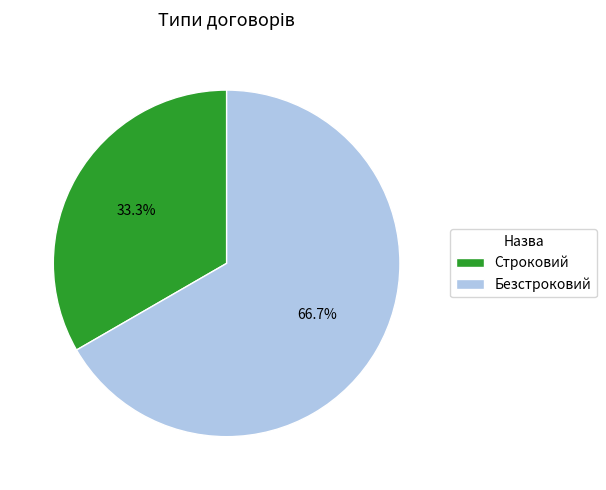

Rank the categories by value from highest to lowest.

Безстроковий, Строковий